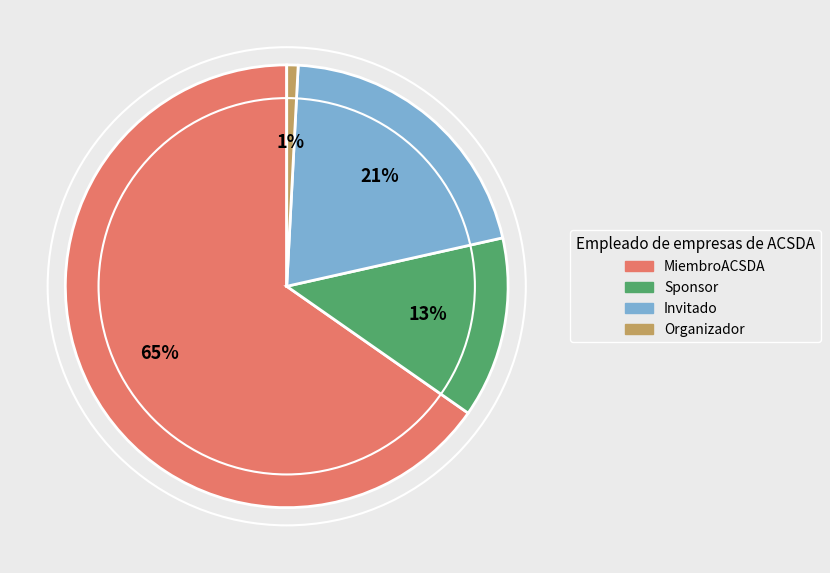

How many slices are in this pie chart?

4